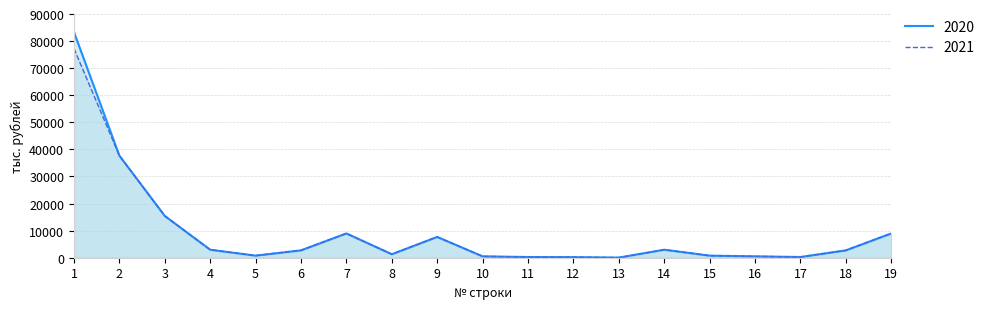

Which series has the widest spread of values?

2020